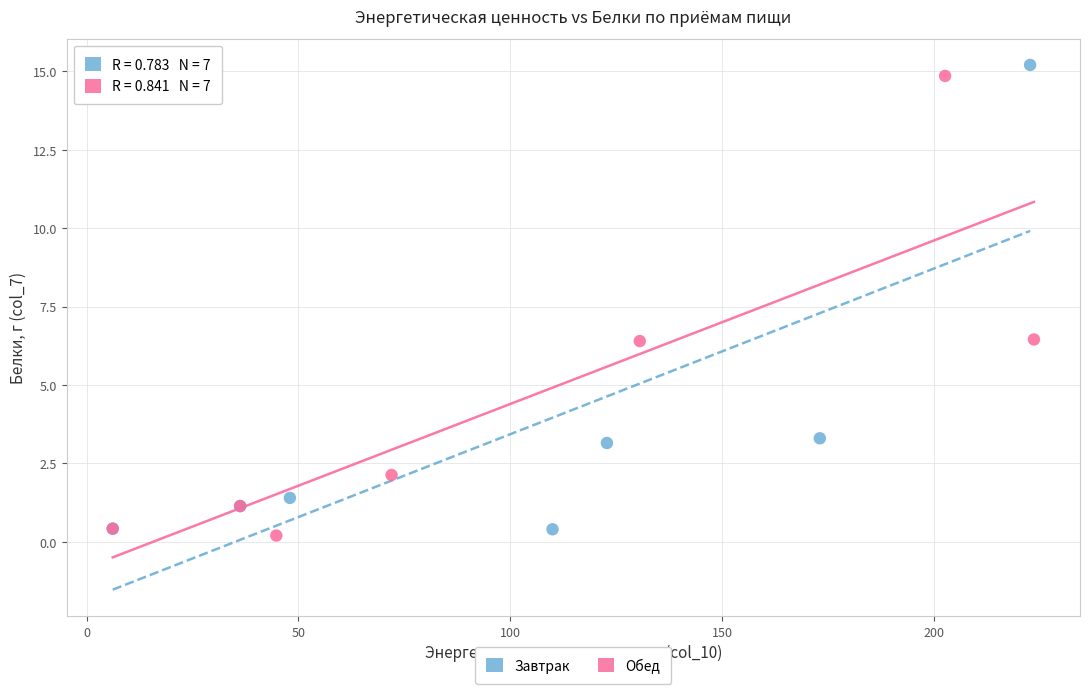

Which series has the widest spread of Y values?

Завтрак